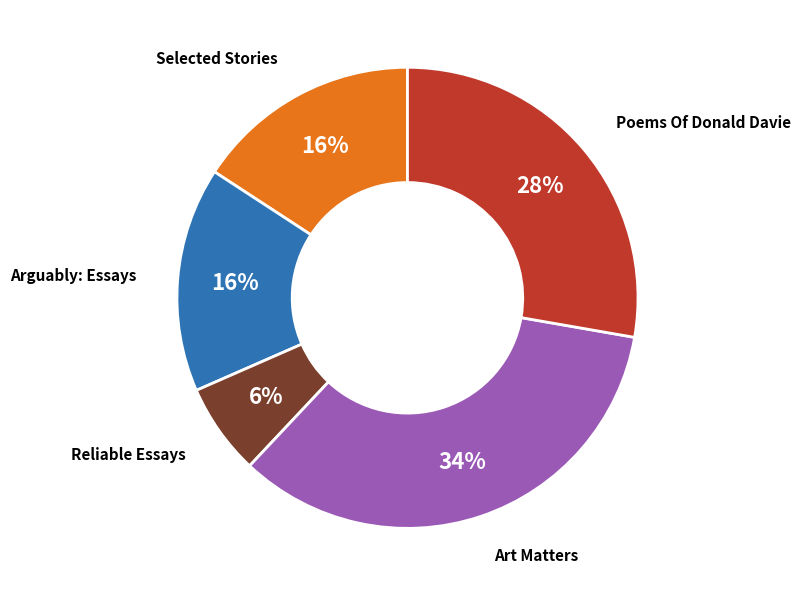

Is there any slice that represents more than half of the pie?

No